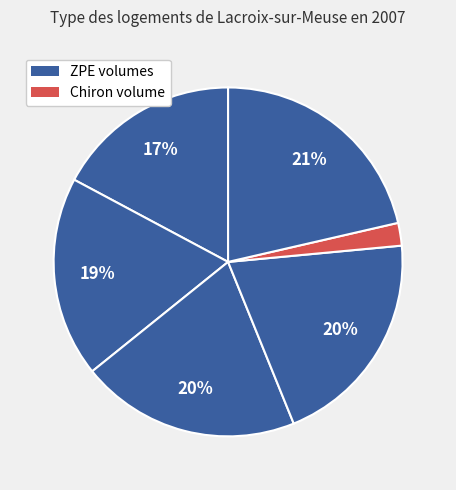

Is there any slice that represents more than half of the pie?

No